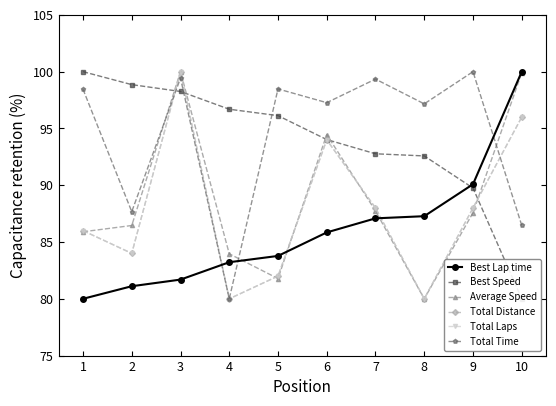

True or false: Best Lap time has a value of 90.1 at 9.

True